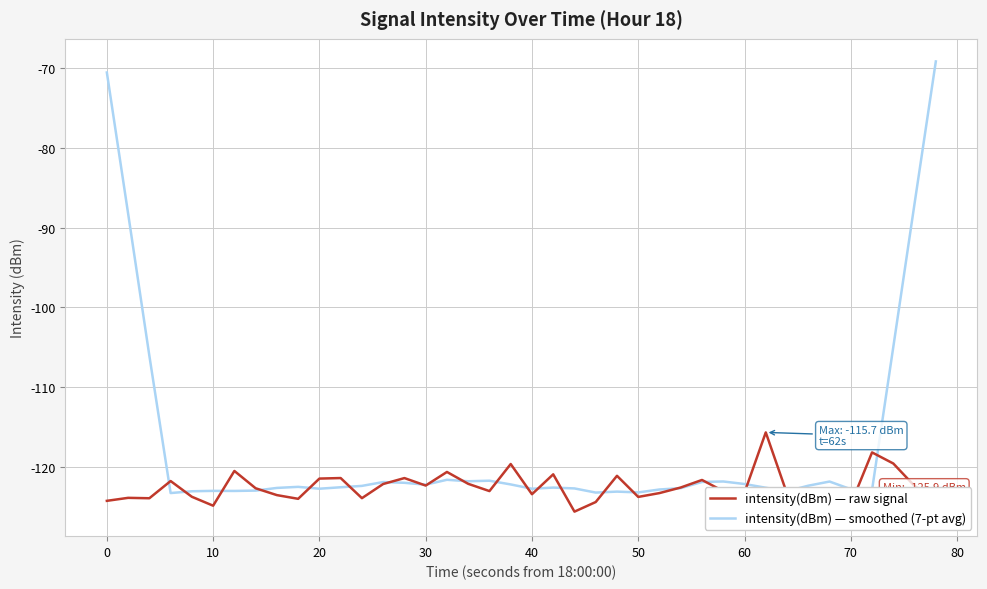

What is the highest value of the intensity(dBm) — smoothed (7-pt avg) series?

-69.2